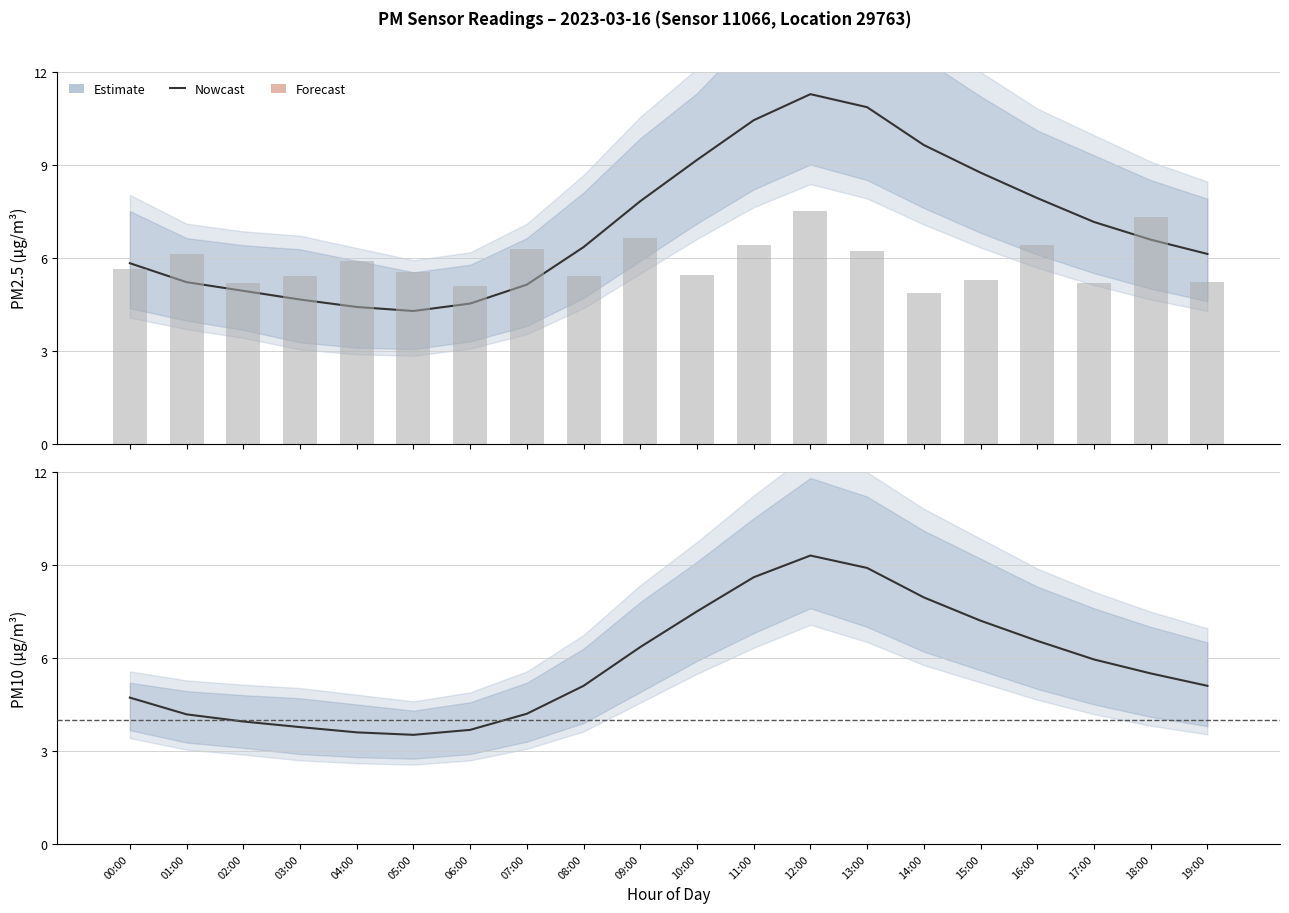

Between 04:00 and 09:00, which is larger?

09:00